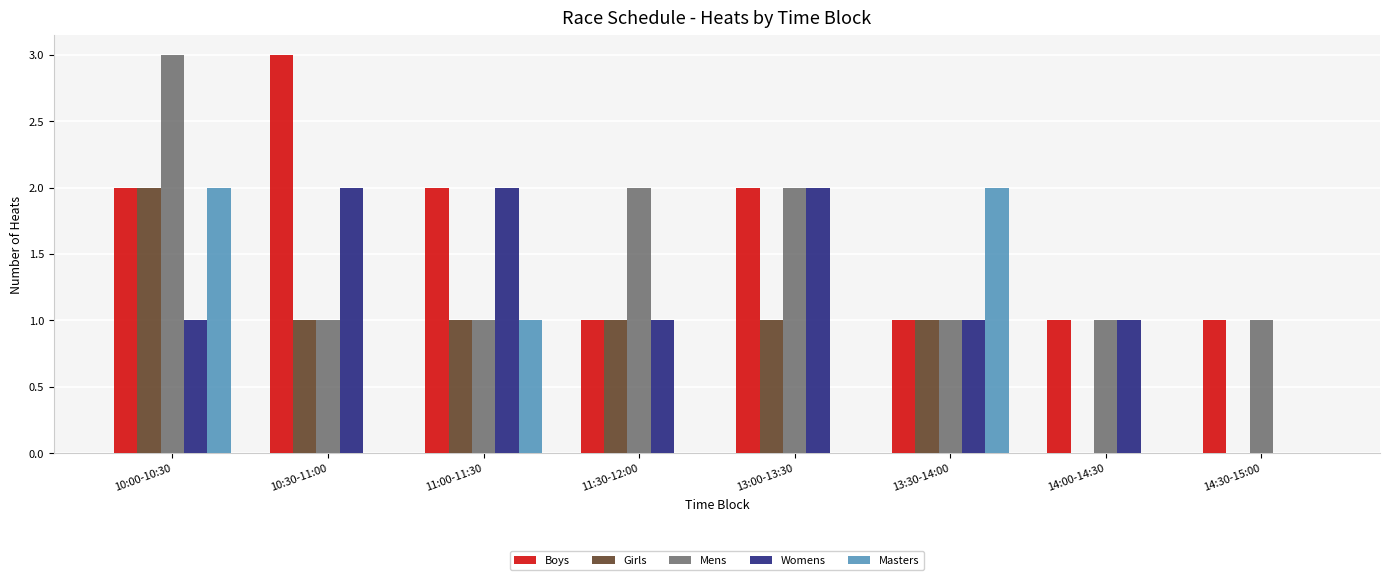

Which series changed the most between 10:00-10:30 and 11:30-12:00?

Masters